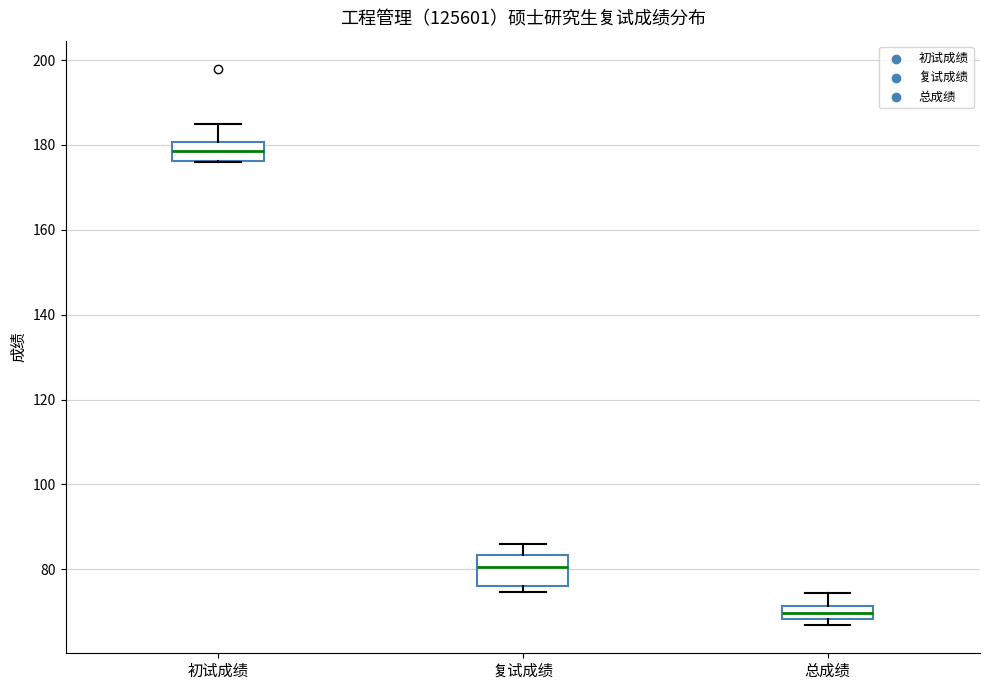

Comparing the boxes themselves (not the whiskers), which one is the tallest?

复试成绩